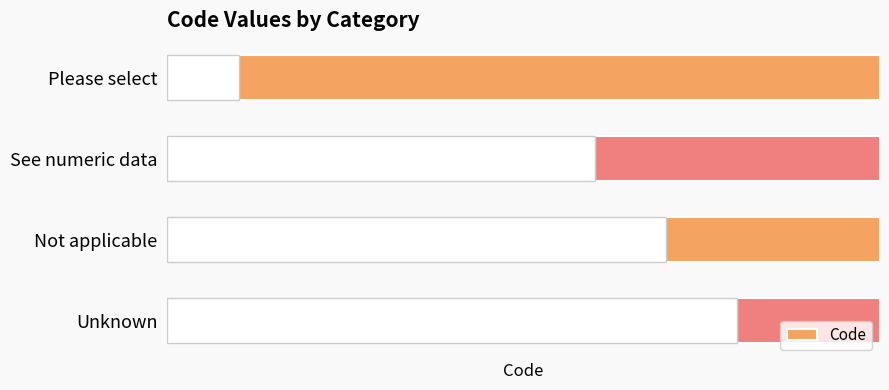

List the labels in order of Code value, smallest first.

Please select, See numeric data, Not applicable, Unknown